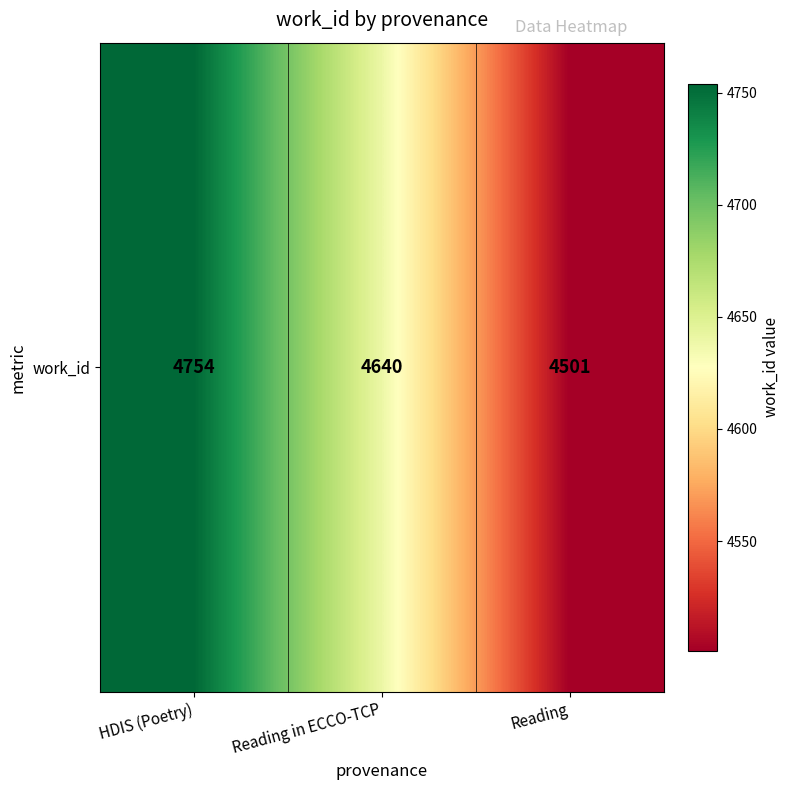

How many data points are less than 4640?

1